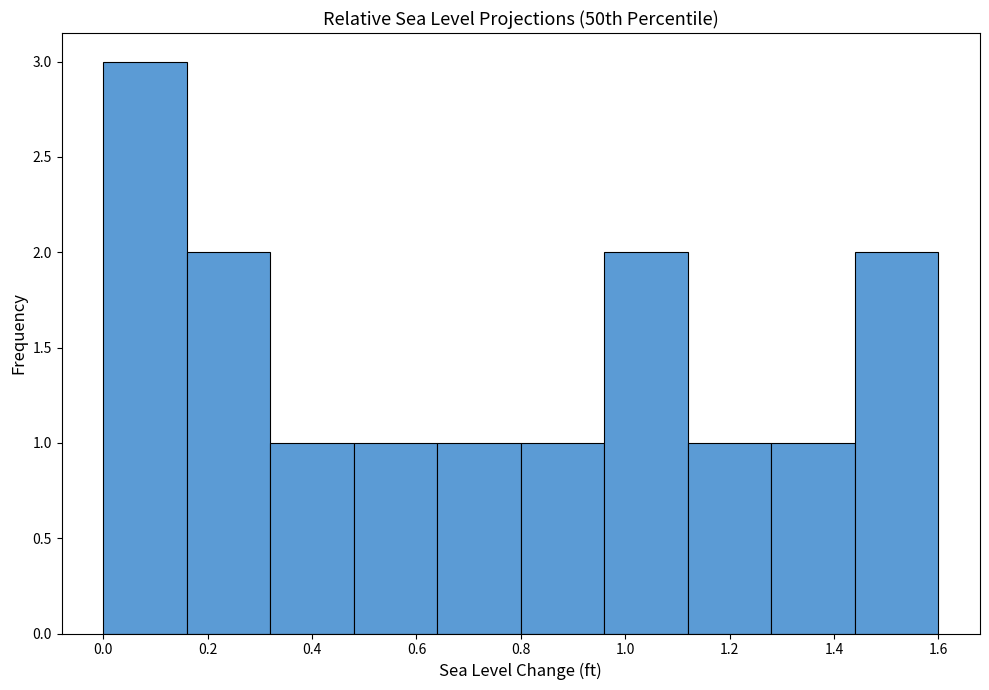

Over which range of the x-axis is the bar tallest?

0.00 to 0.16